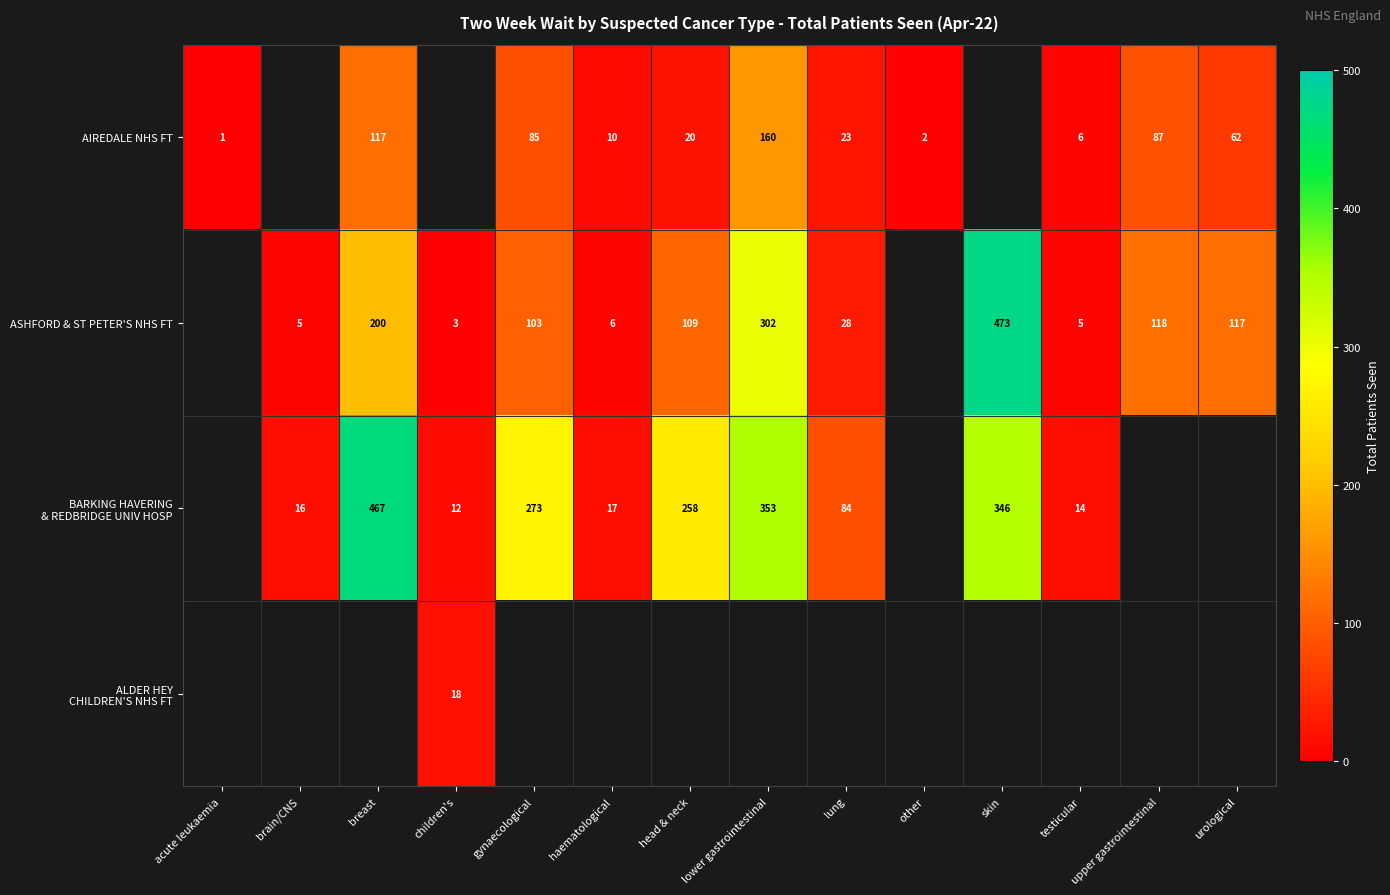

The value of AIREDALE NHS FT at testicular is 10. True or false?

False